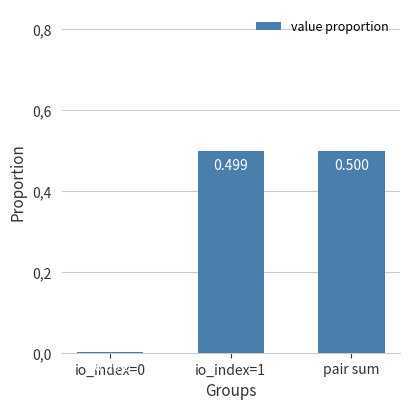

Are the bars horizontal?

No